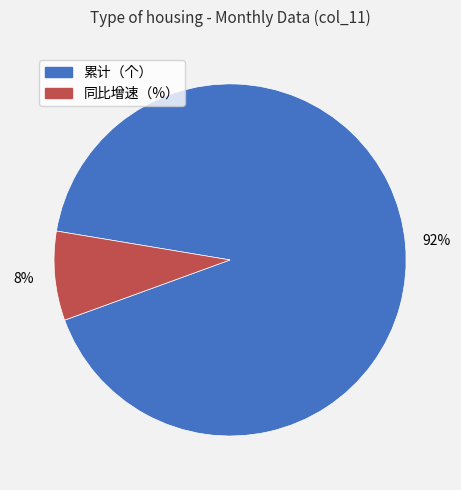

Count the number of slices in the pie.

2